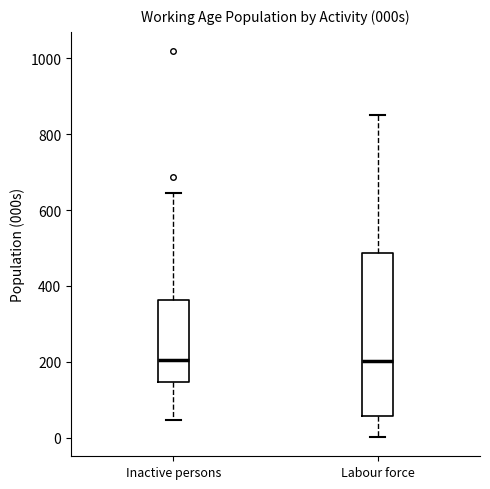

Reading left to right, read every box against the y-axis: the position of its median line, the range the box covers, and the ends of its whiskers. The values are not printed on the chart, so give them approximately, as read against the axis.

Inactive persons: median 200, box 140 to 360, whiskers 40 to 640
Labour force: median 200, box 60 to 480, whiskers 0 to 840